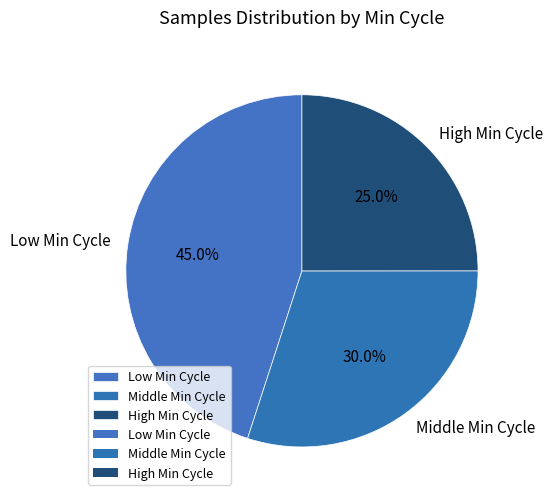

What is the ratio of the value at Low Min Cycle to the value at Middle Min Cycle?

1.5